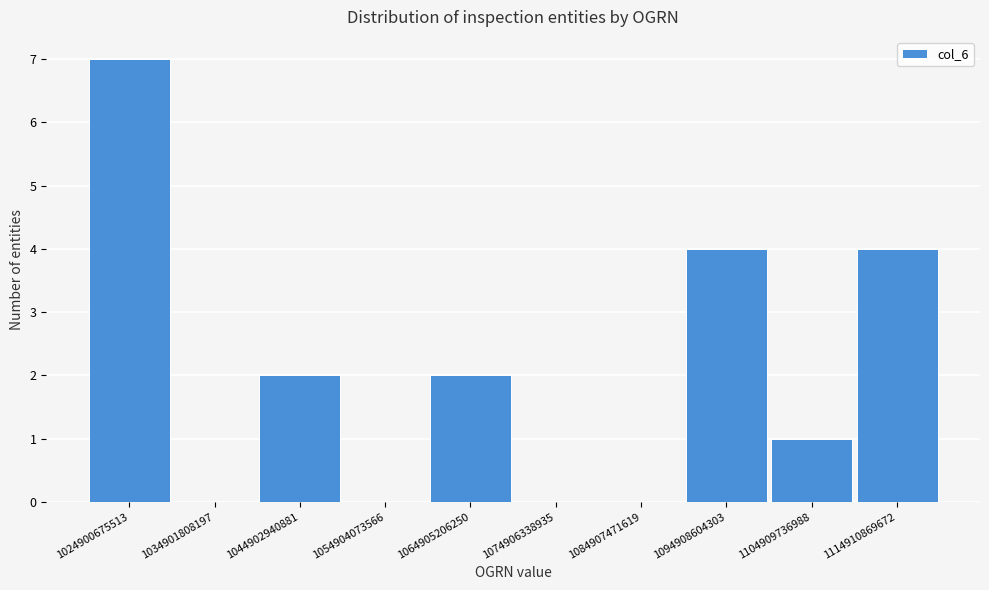

Reading left to right, extract all data points from this chart.

1024900675513=7	1034901808197=0	1044902940881=2	1054904073566=0	1064905206250=2	1074906338935=0	1084907471619=0	1094908604303=4	1104909736988=1	1114910869672=4